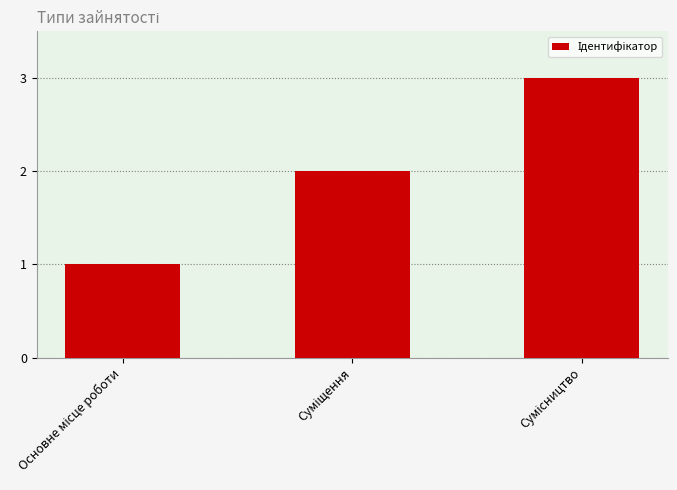

What is the maximum value shown in the chart?

3